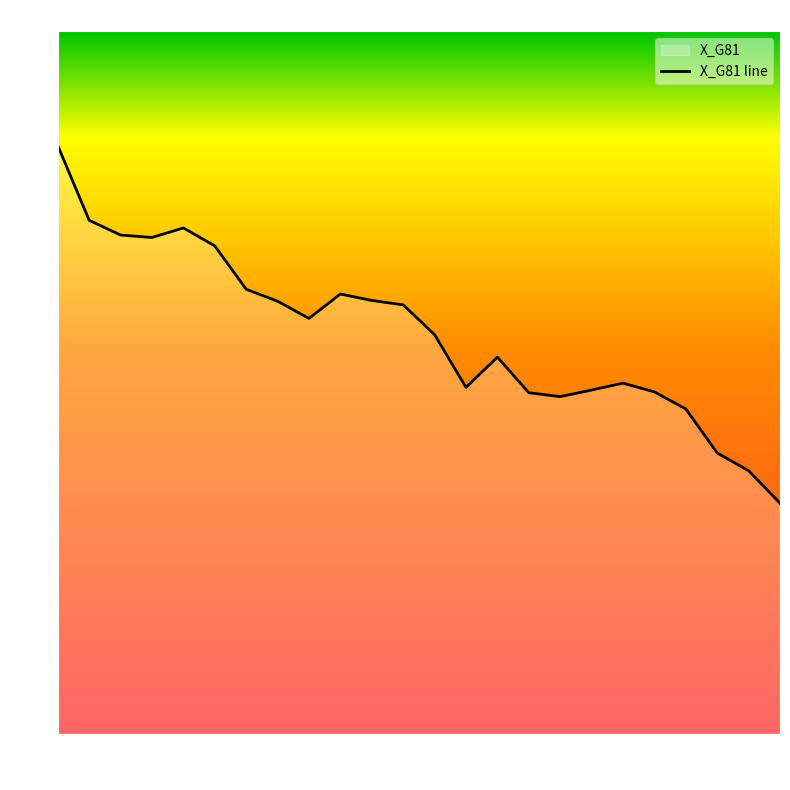

Is it true that the value at 00:00 is 41.9?

True